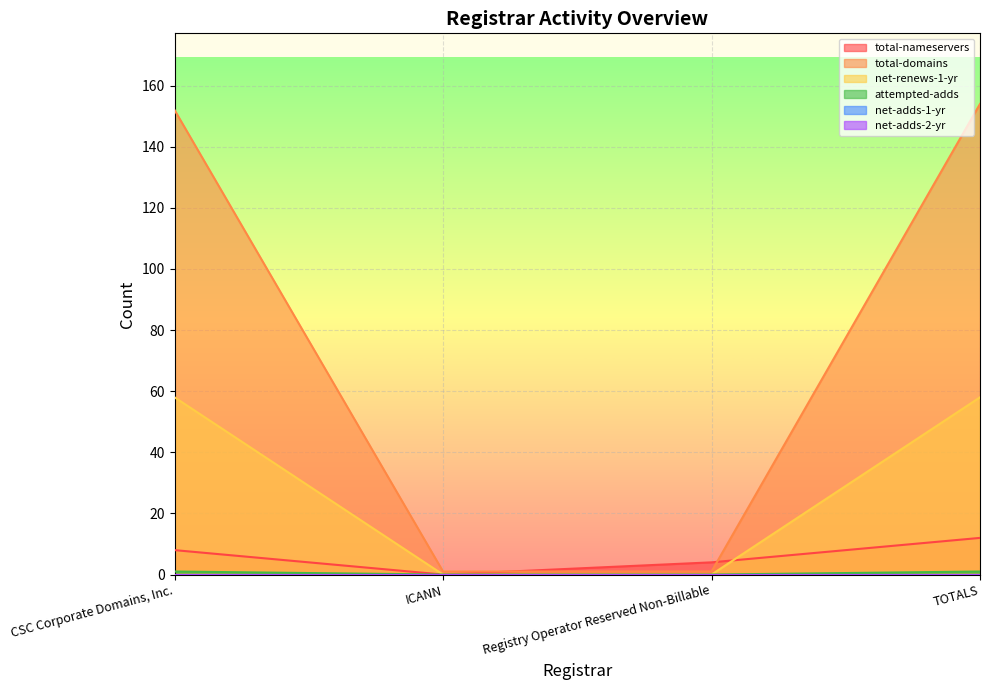

Between CSC Corporate Domains, Inc. and TOTALS, which is larger?

TOTALS